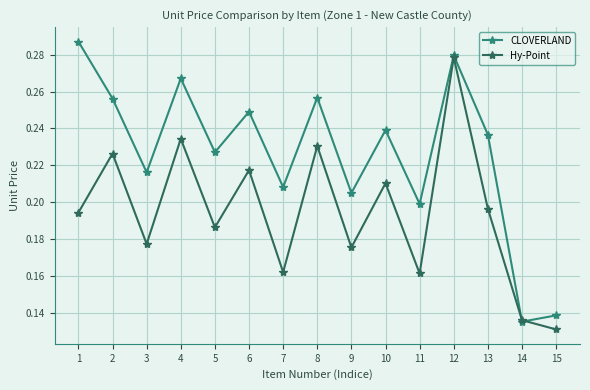

What are all the series names shown in the legend?

CLOVERLAND, Hy-Point